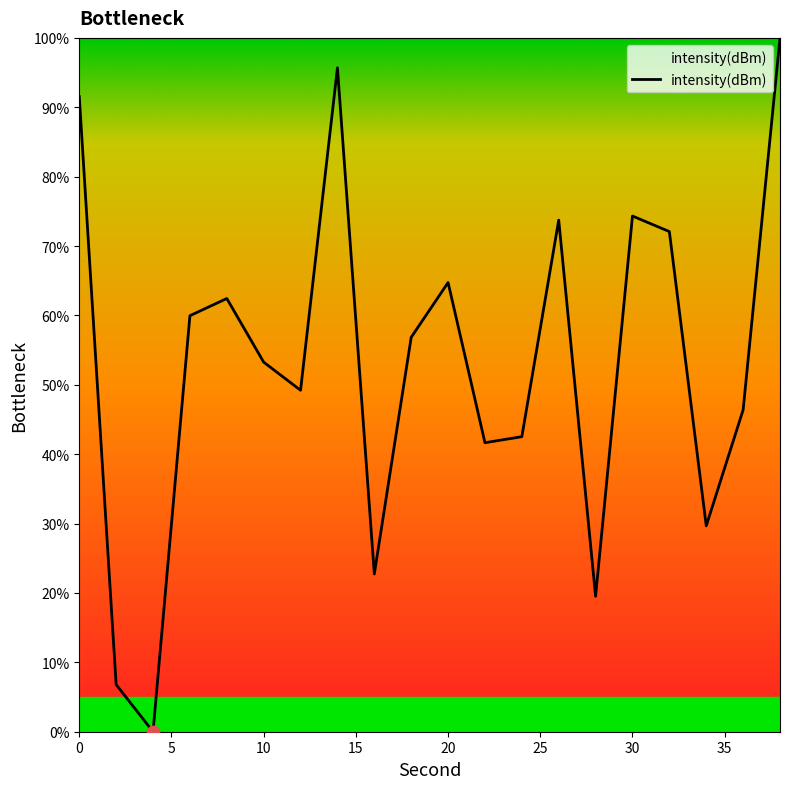

What is the difference between the maximum and minimum values?

100.0